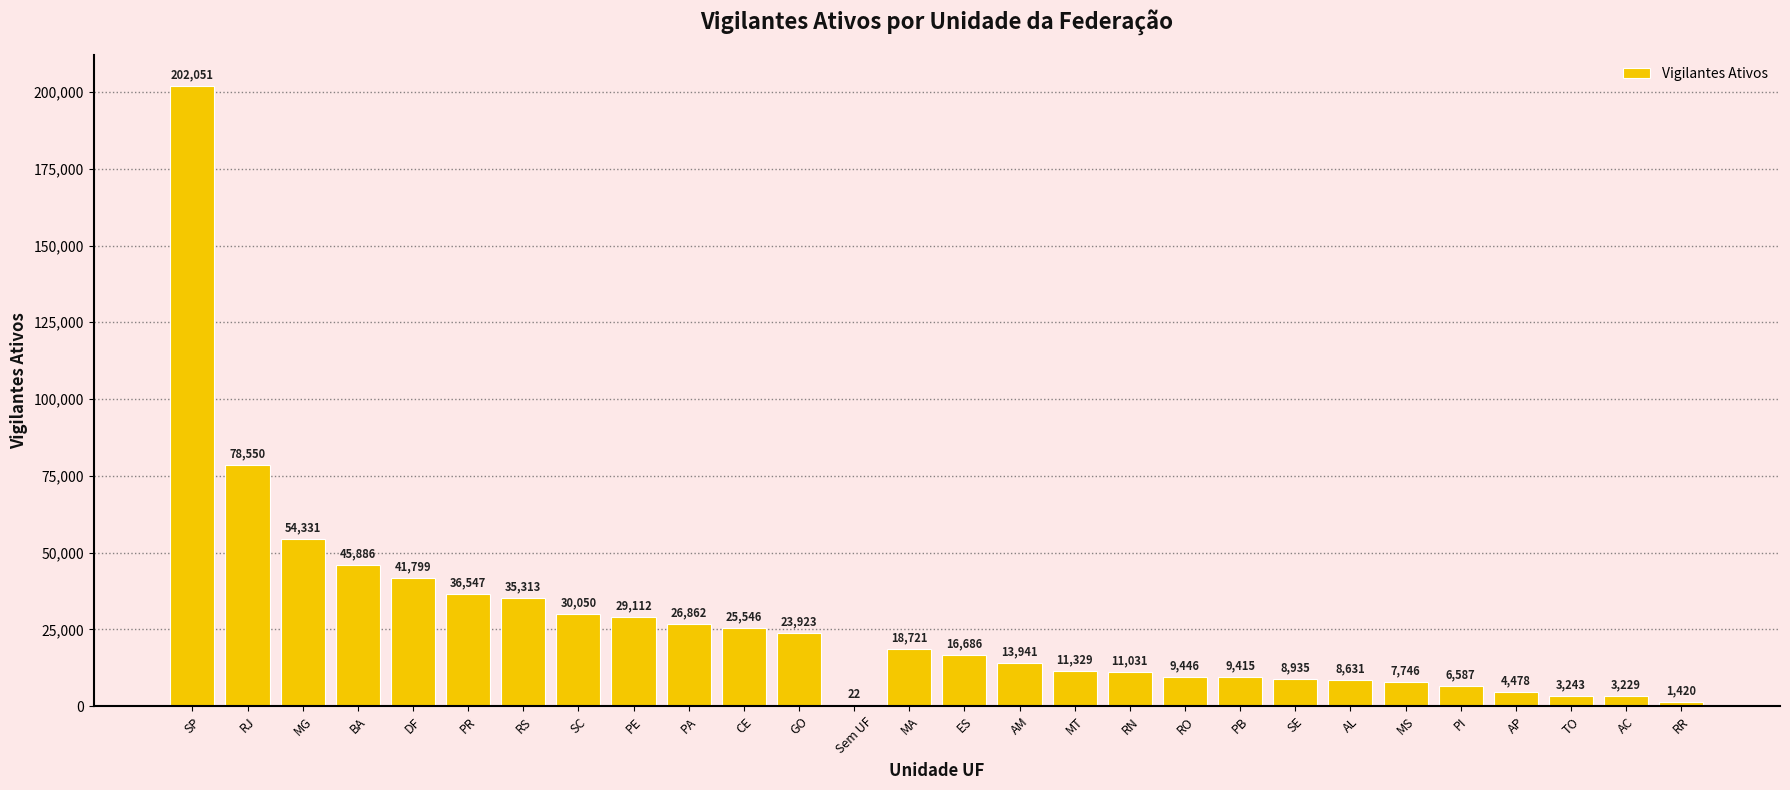

At which category does the chart reach its peak across all series?

SP